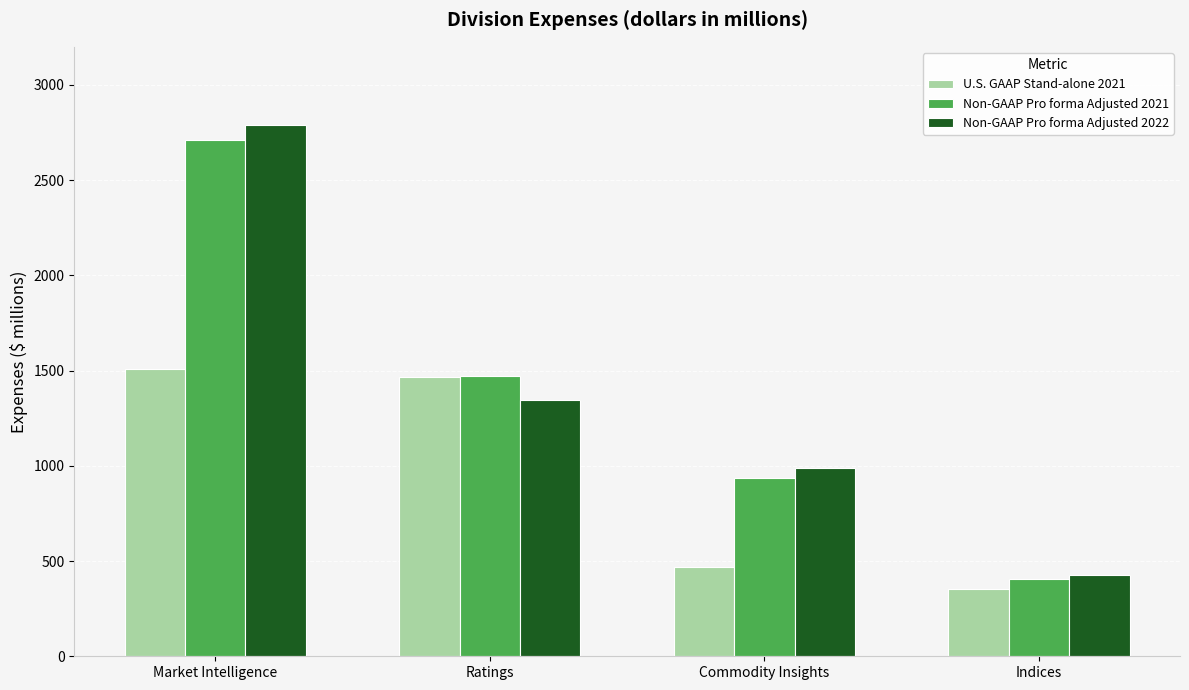

The value of Non-GAAP Pro forma Adjusted 2022 at Indices is 701. True or false?

False